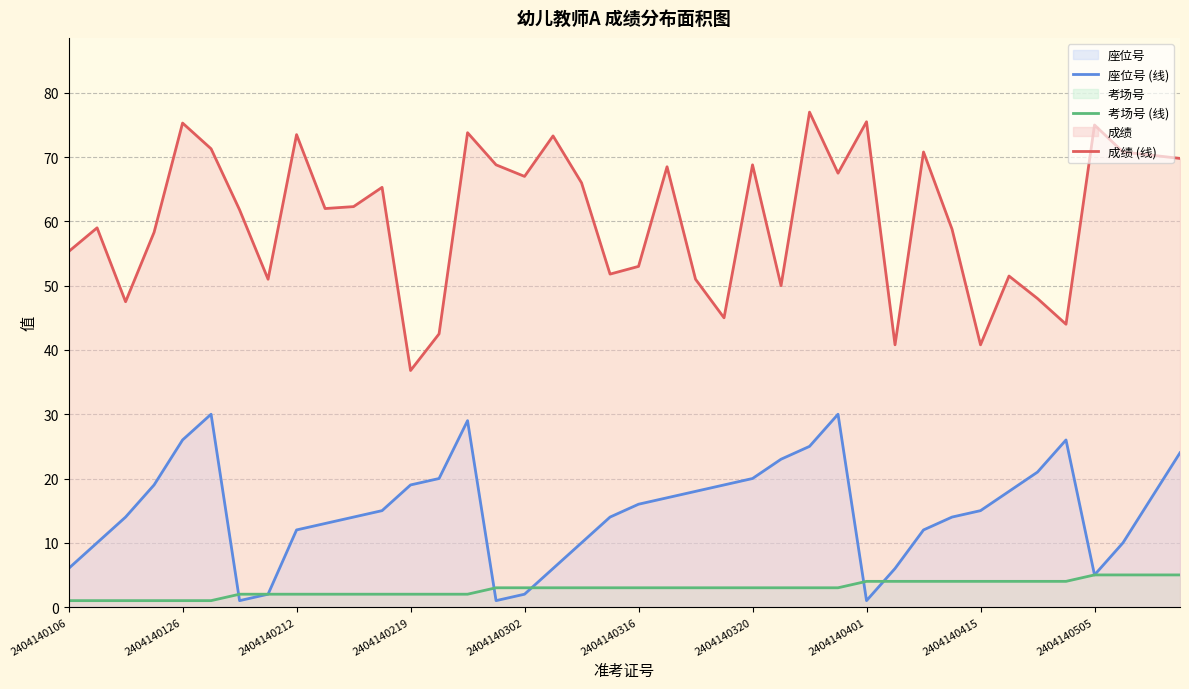

How many times do 座位号 (线) and 考场号 (线) cross each other?

5